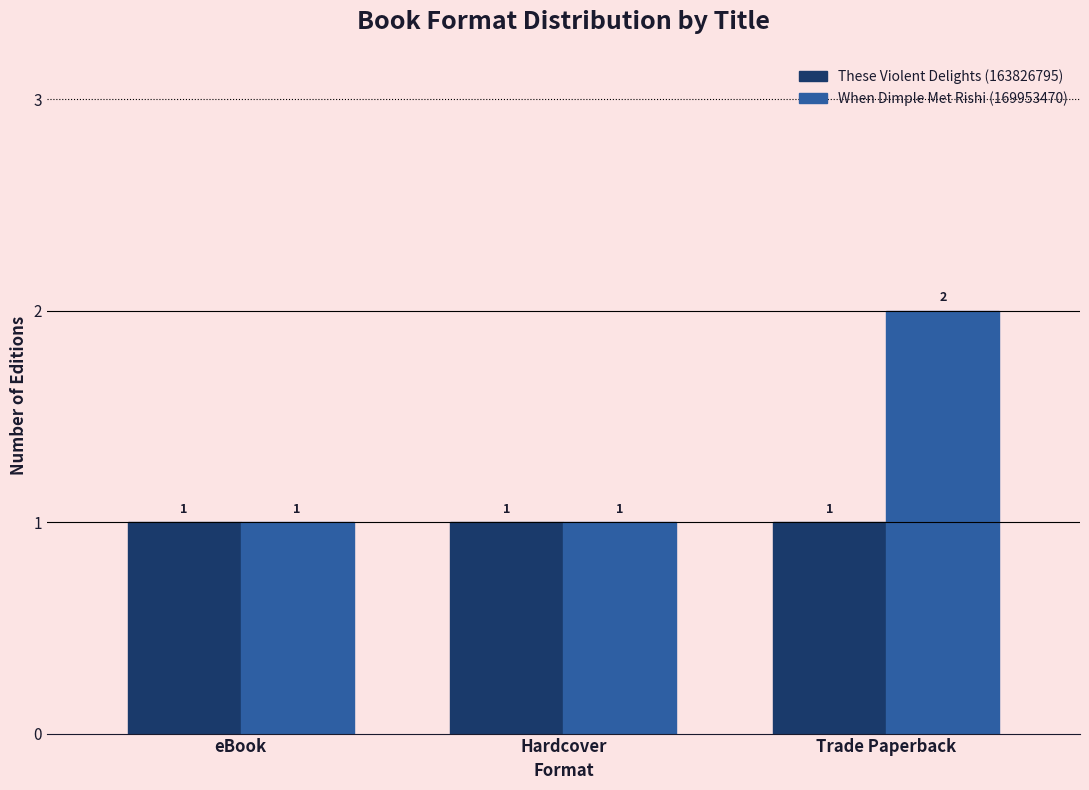

What is the lowest value of the When Dimple Met Rishi (169953470) series?

1